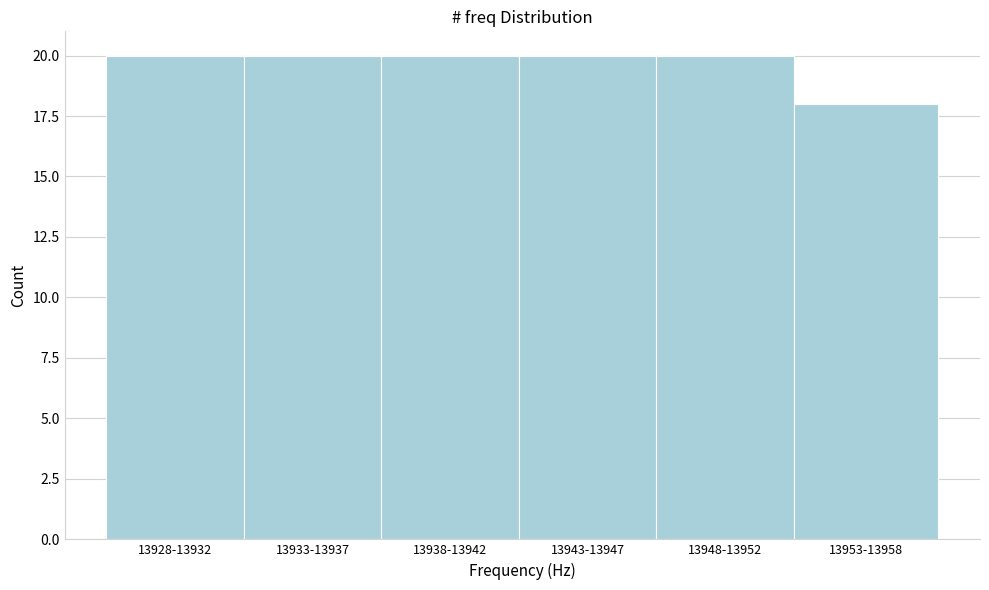

Reading left to right, what are all the values shown in this chart?

20	20	20	20	20	18